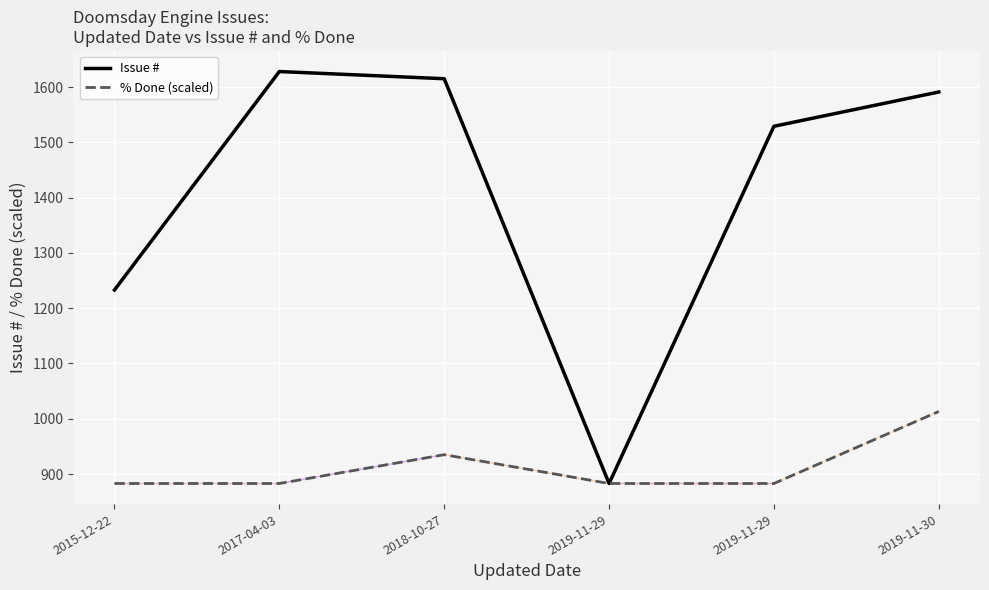

What is the highest value of the Issue # series?

1628.0